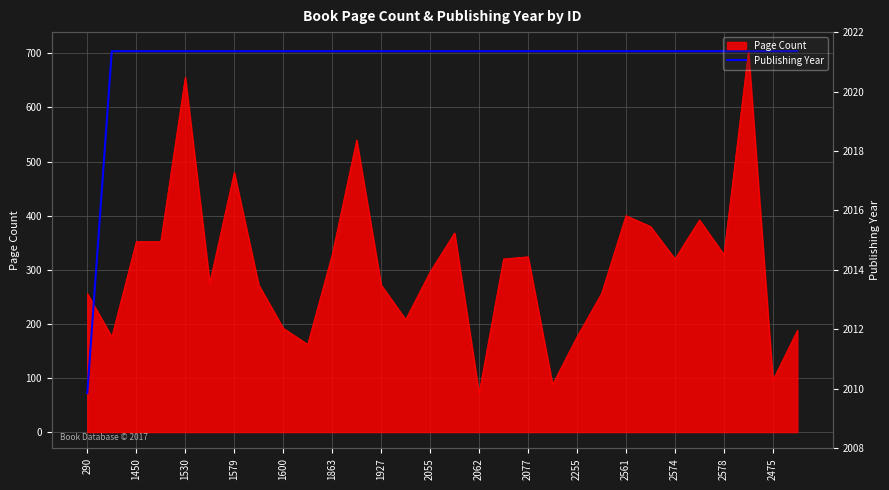

What is the difference between the maximum and minimum values?

632